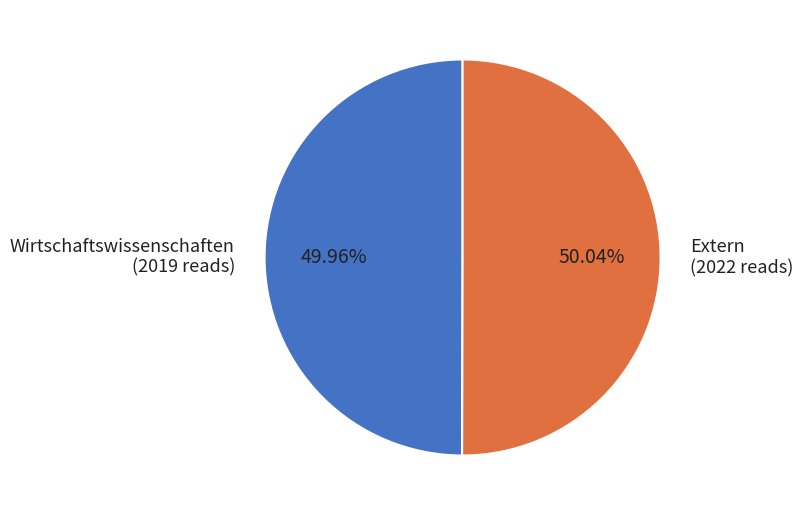

To the nearest percent, what is the average slice percentage?

50%